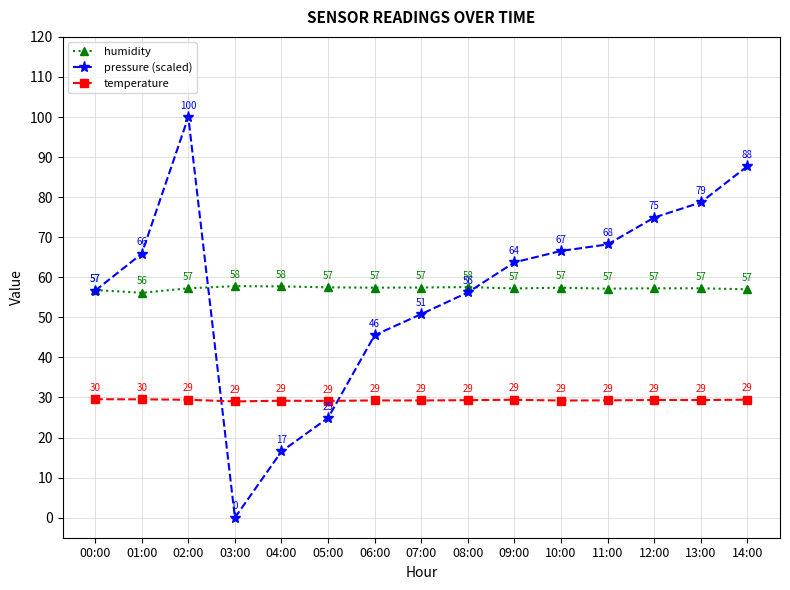

What is the spread (max minus min) of values at 08:00?

28.2